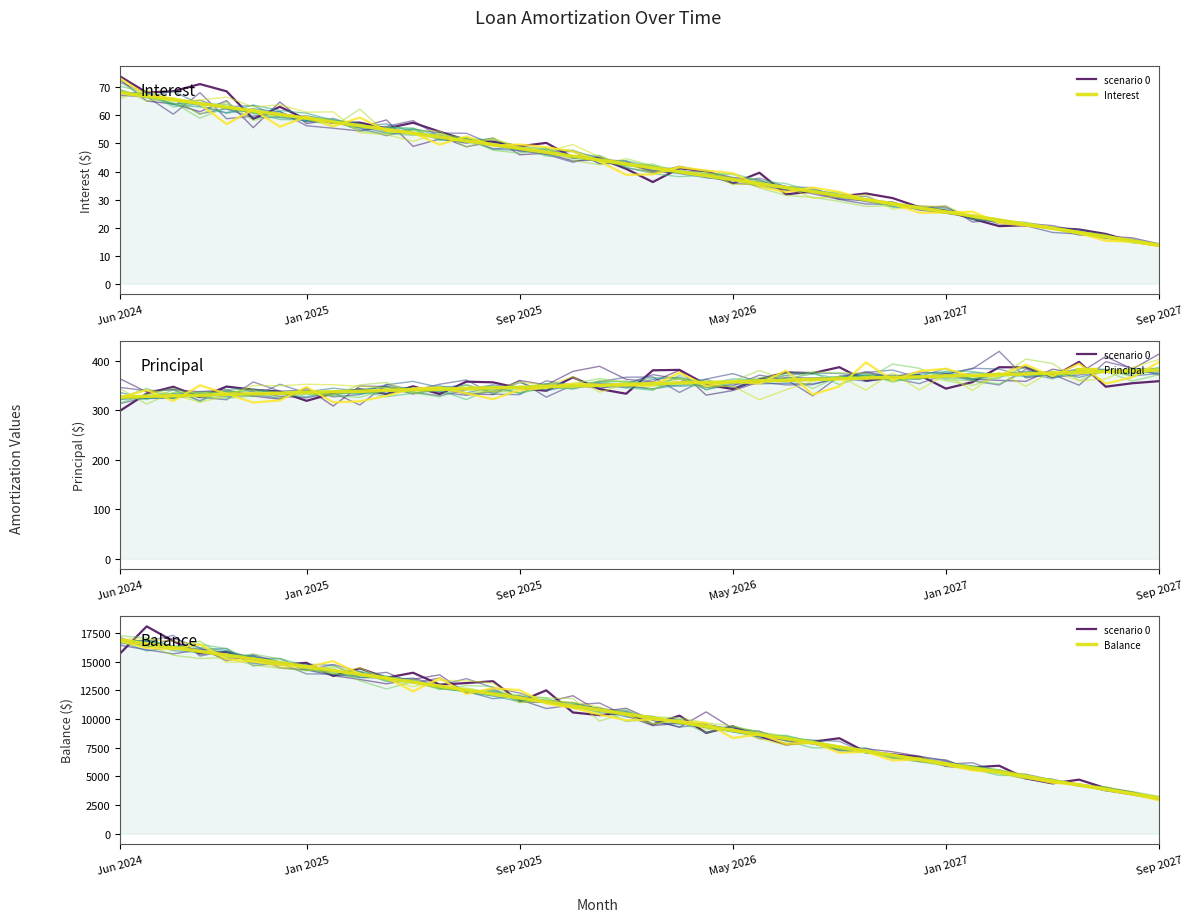

What are all the series names shown in the legend?

scenario 0, Interest, Principal, Balance